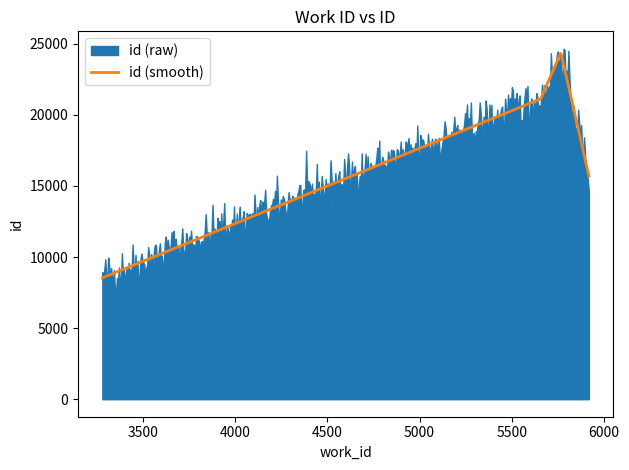

Reading left to right, transcribe all the data shown in this chart.

3278=8539	5919=15694	5657=21128	5767=24377